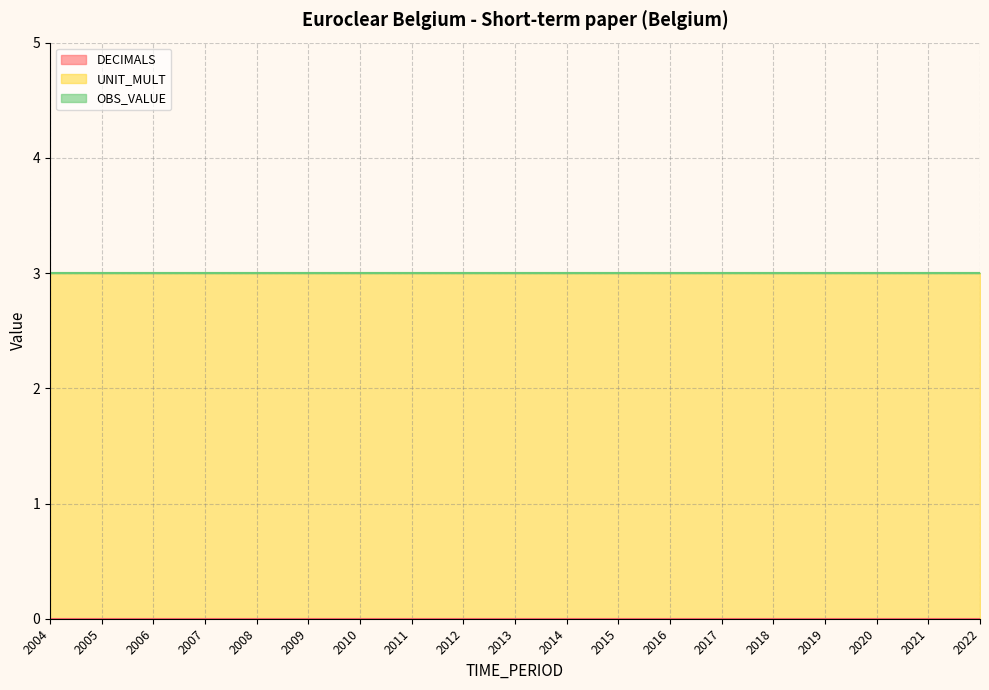

List the series in order of their peak value, lowest first.

DECIMALS, OBS_VALUE, UNIT_MULT